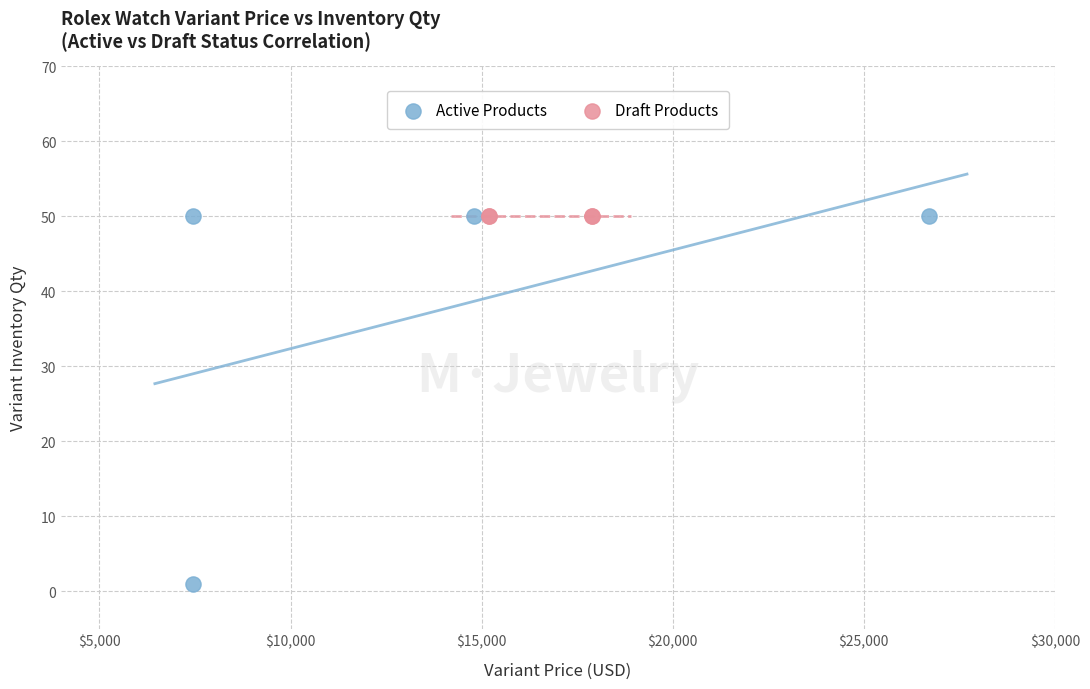

Which series reaches the minimum Y coordinate?

Active Products